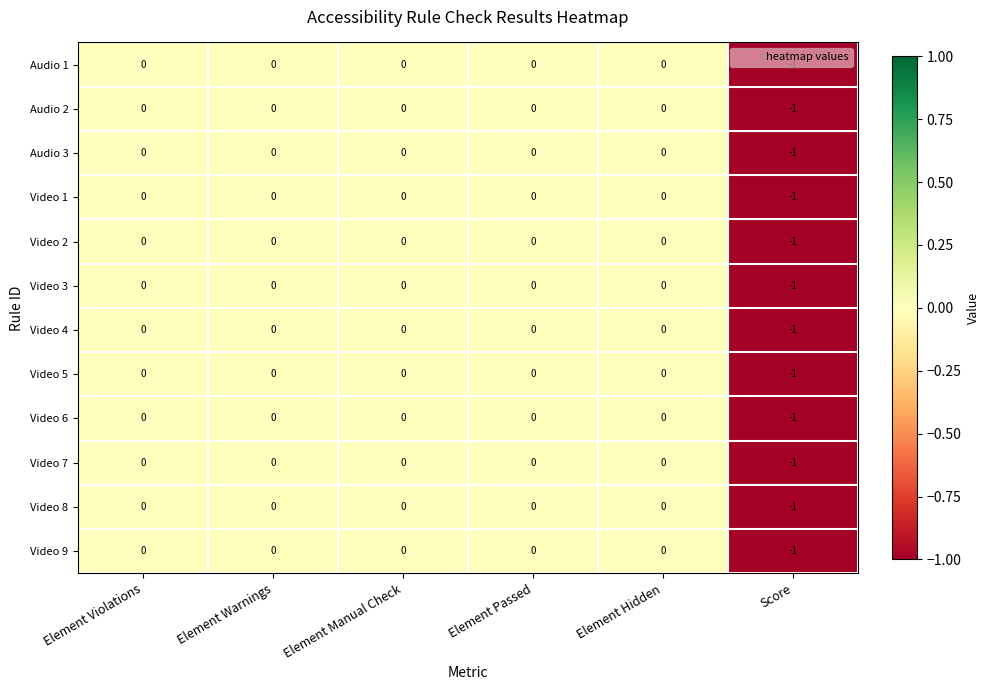

The value of Video 5 at Element Hidden is 0. True or false?

True